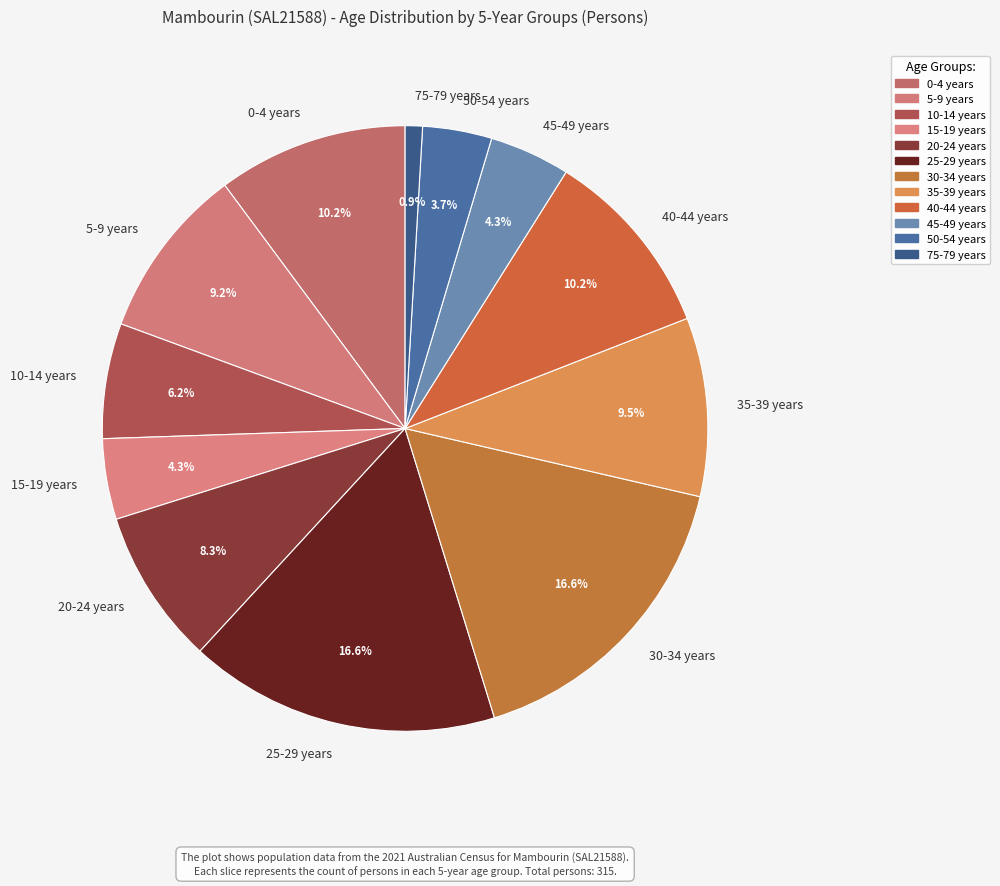

Which has a higher value, 15-19 years or 75-79 years?

15-19 years